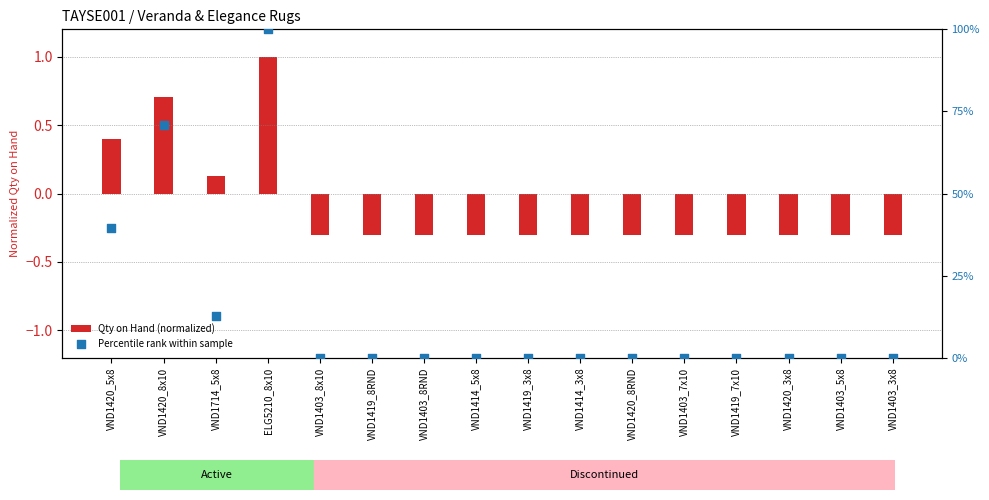

At how many categories does at least one series exceed 87?

1